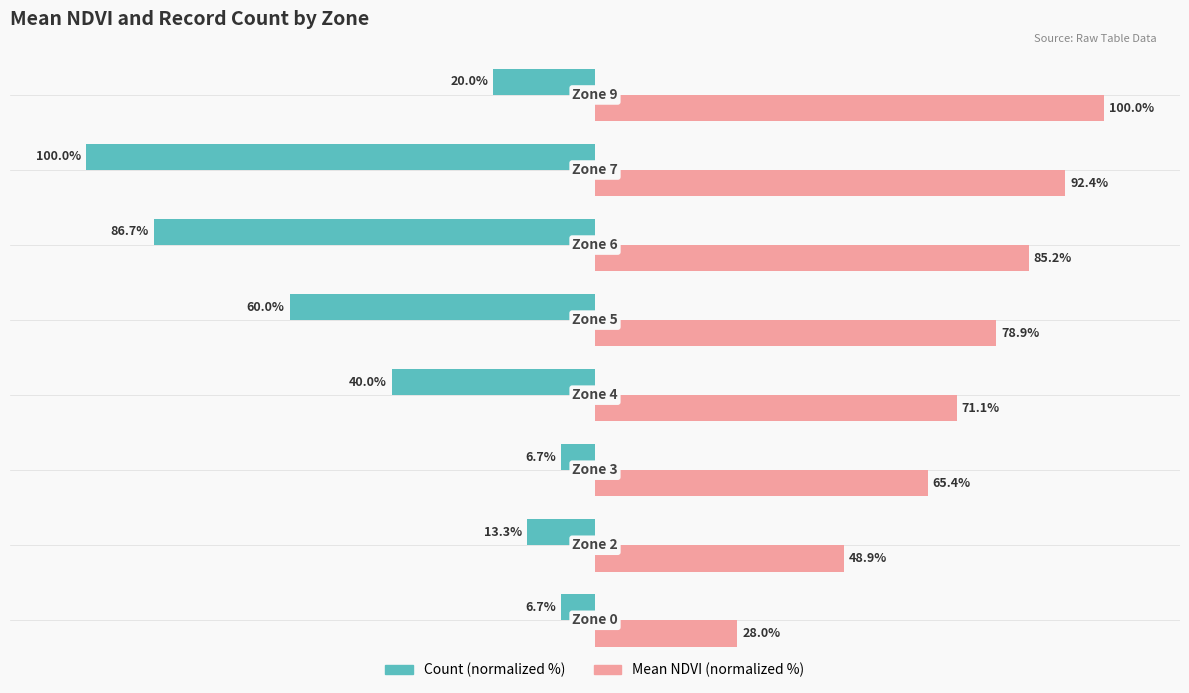

What are all the series names shown in the legend?

Count (normalized %), Mean NDVI (normalized %)